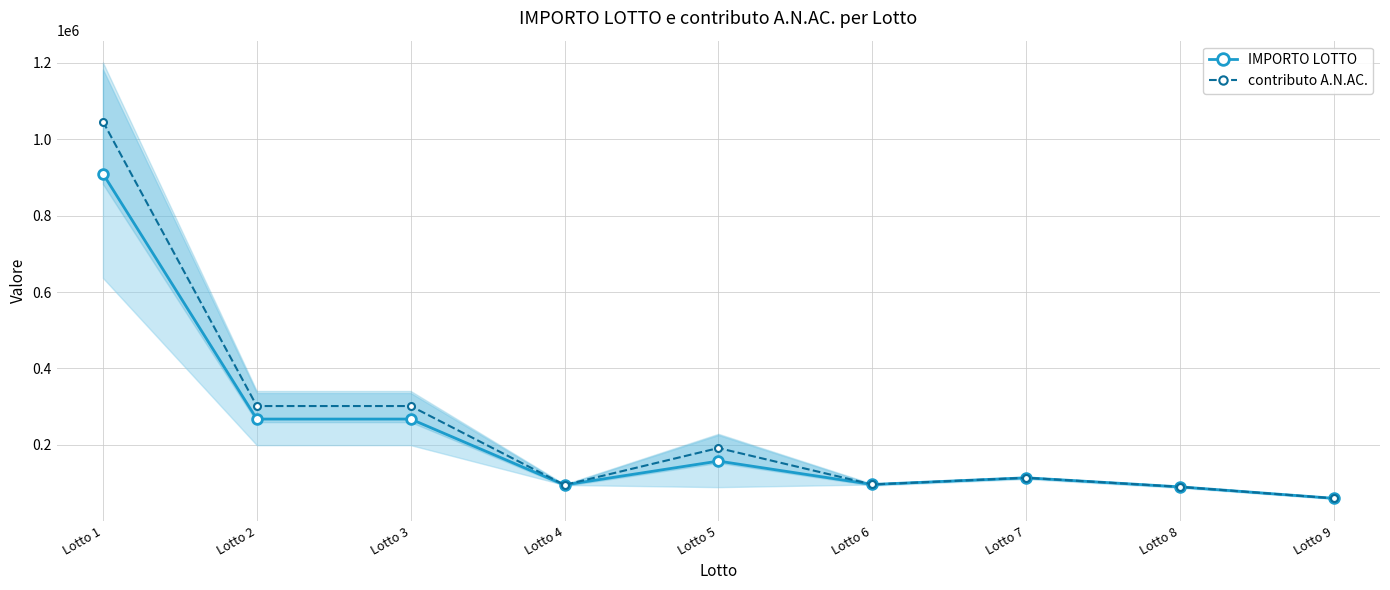

True or false: contributo A.N.AC. and IMPORTO LOTTO intersect in this chart.

False